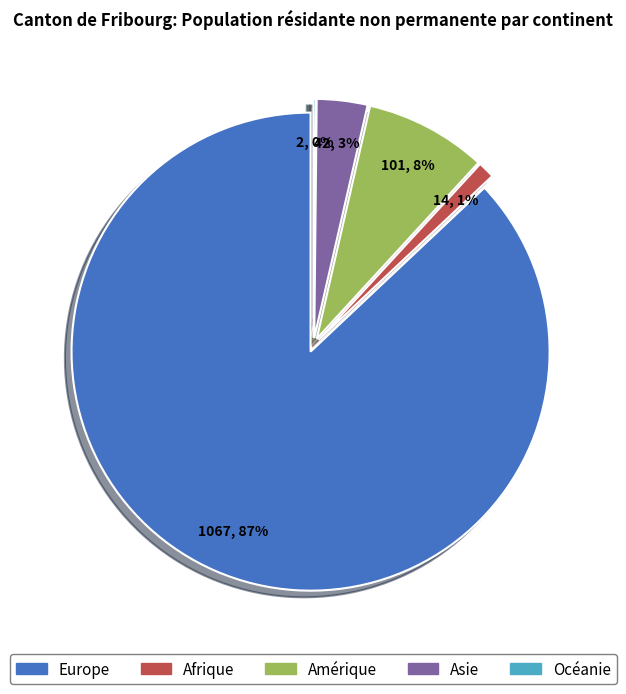

Which category has the smallest portion of the pie?

Océanie